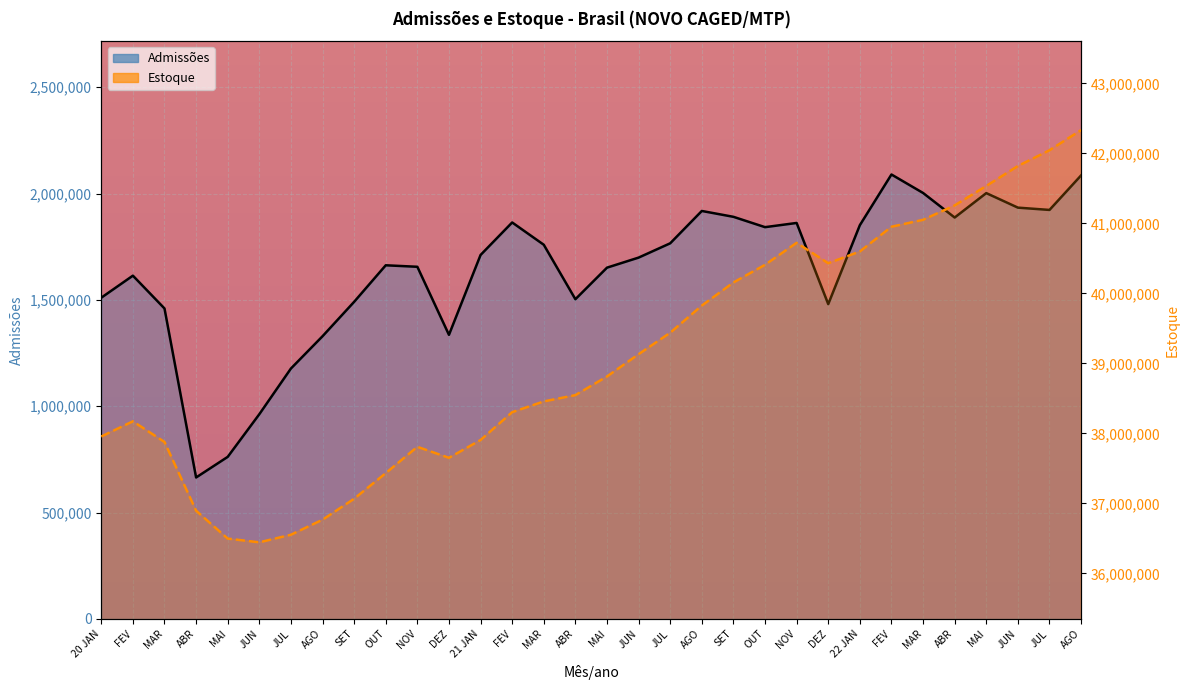

How many data points does each series have?

32